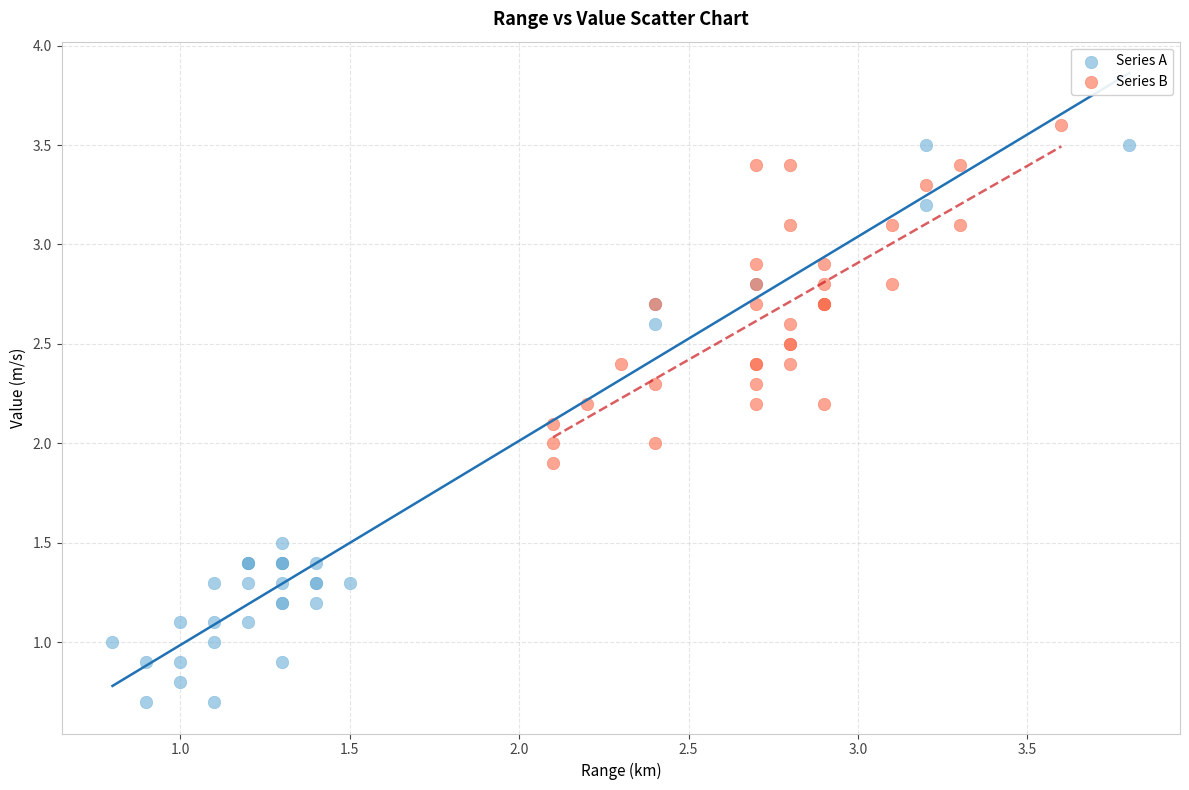

Which series has the largest Y range (max minus min)?

Series A